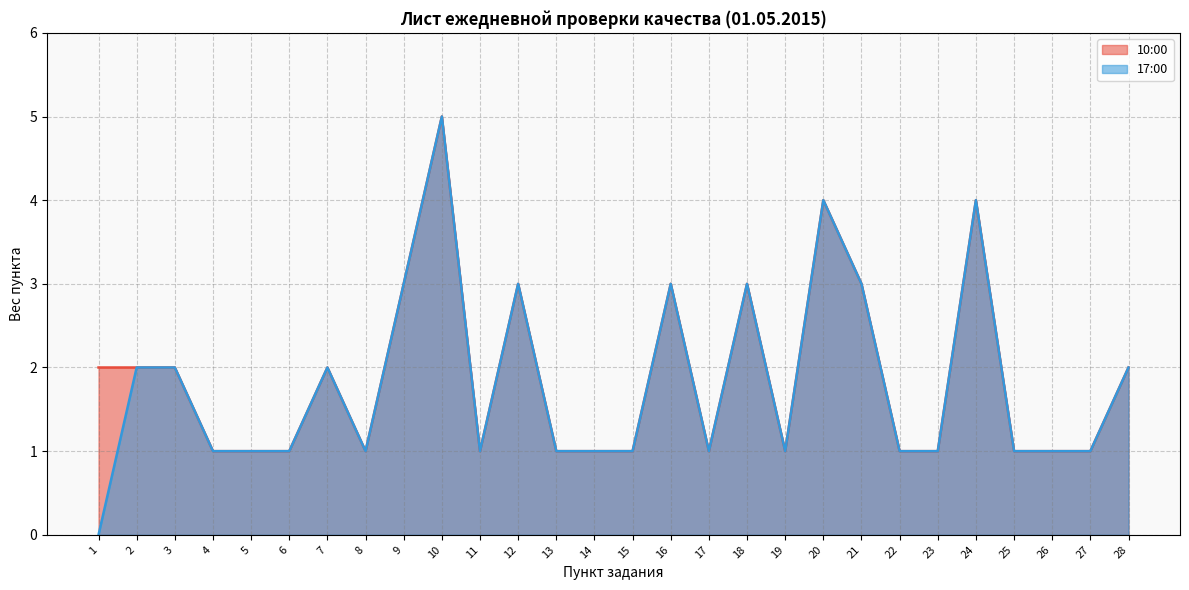

True or false: 10:00 has a value of 1 at 15.

True